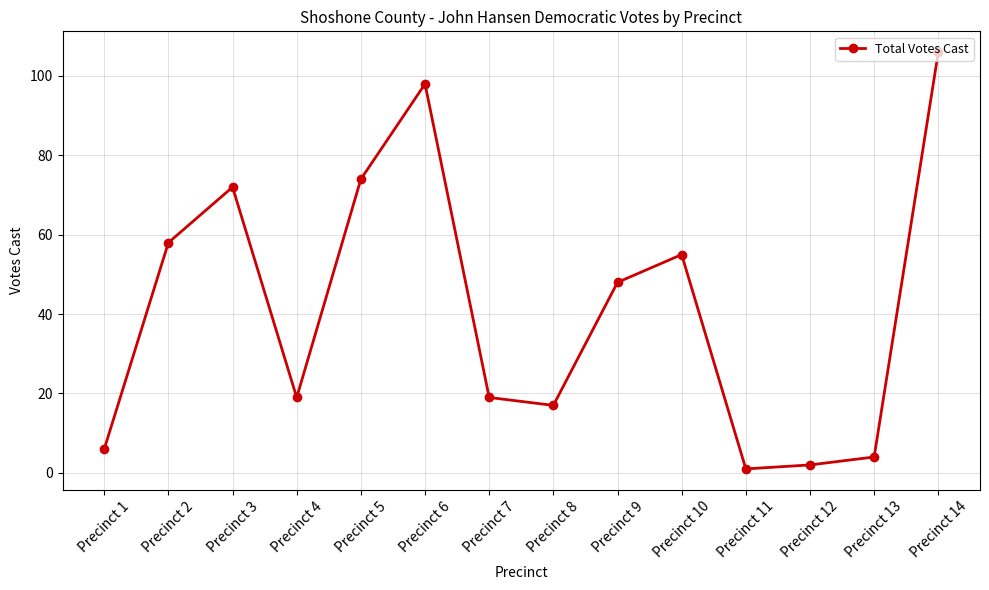

Is it true that the value at Precinct 3 is 72?

True